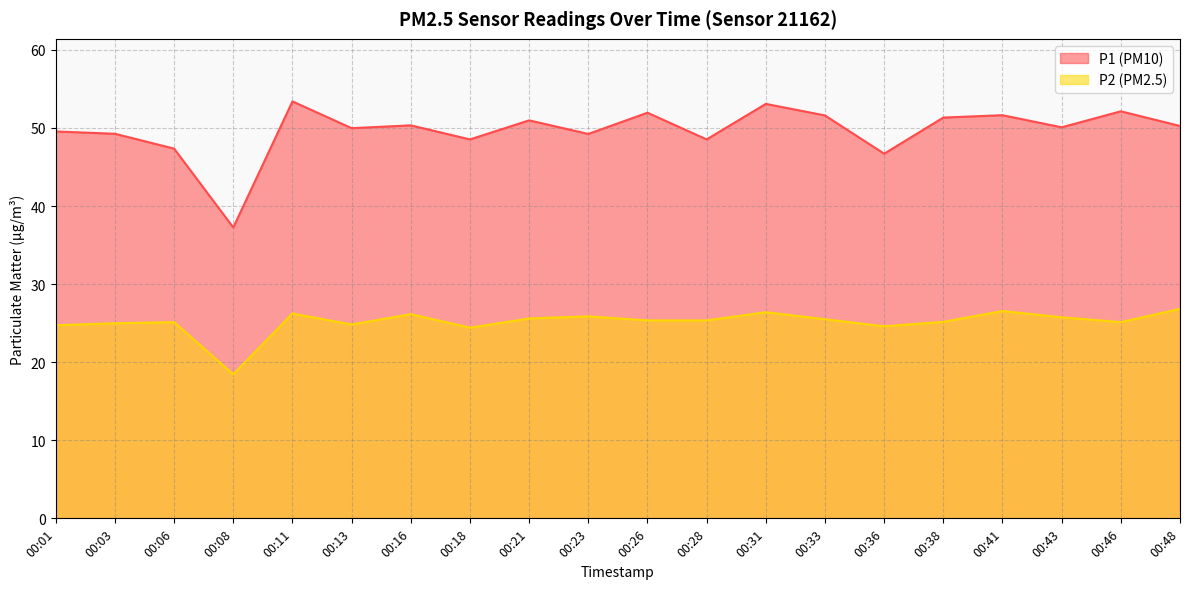

What is the total value across all series at 00:11?

79.6